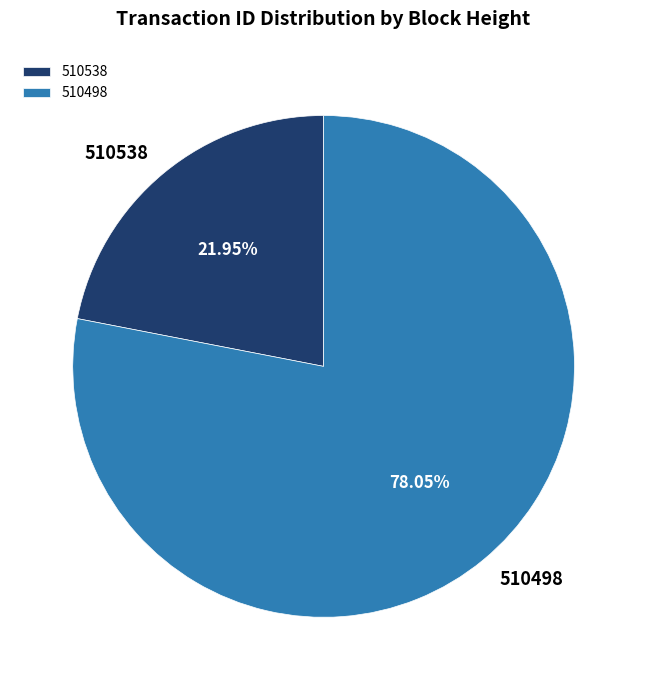

To the nearest percent, what is the average slice percentage?

50%